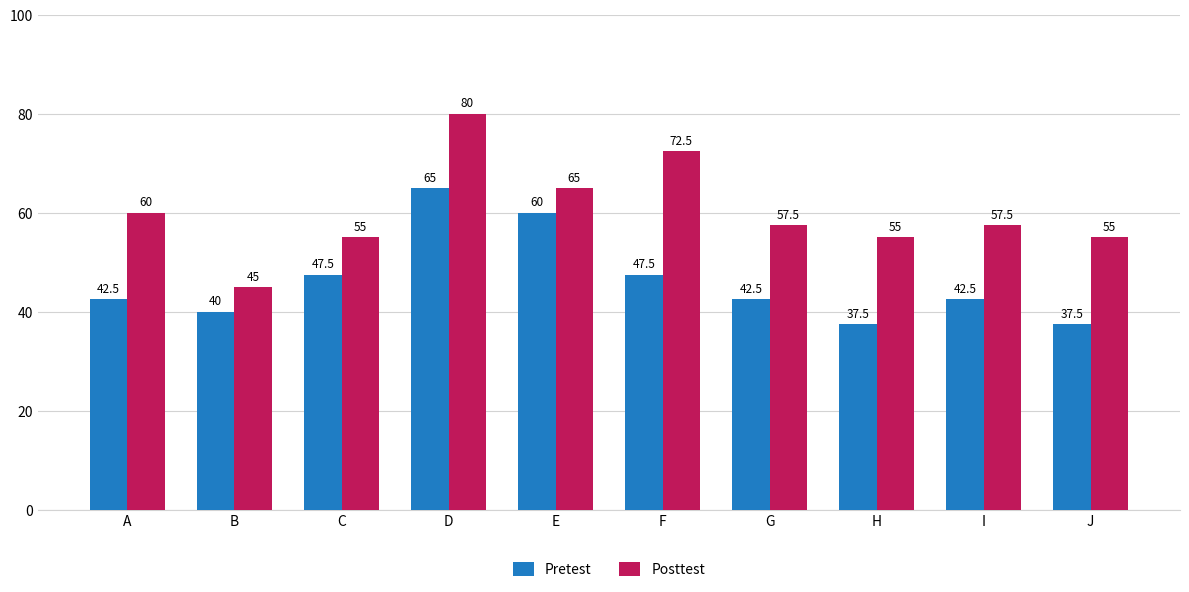

What is the value of the Posttest bar at the 6th from the left?

72.5